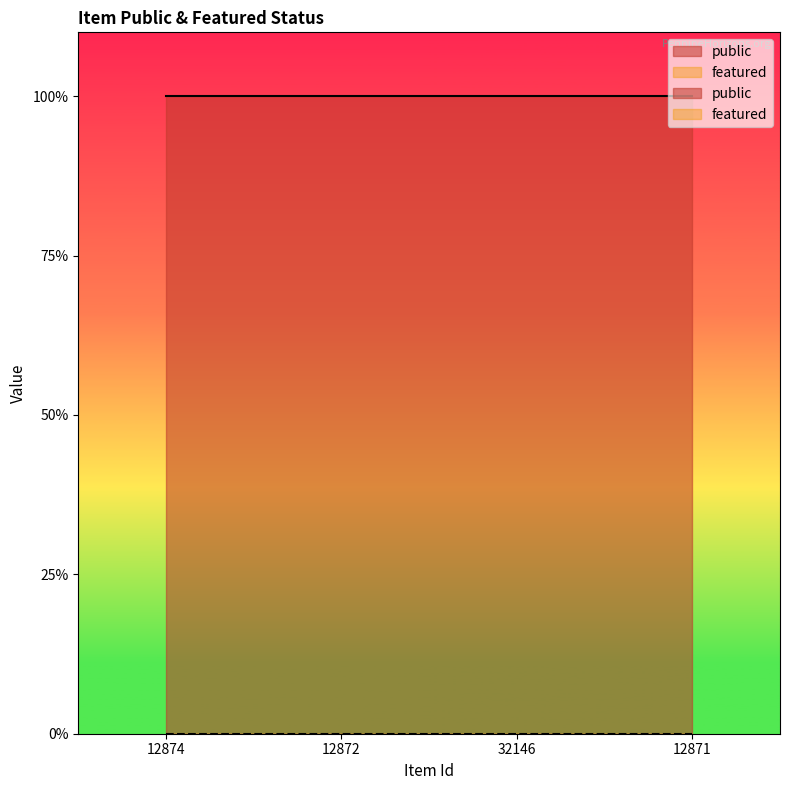

True or false: featured and public cross at least once.

False